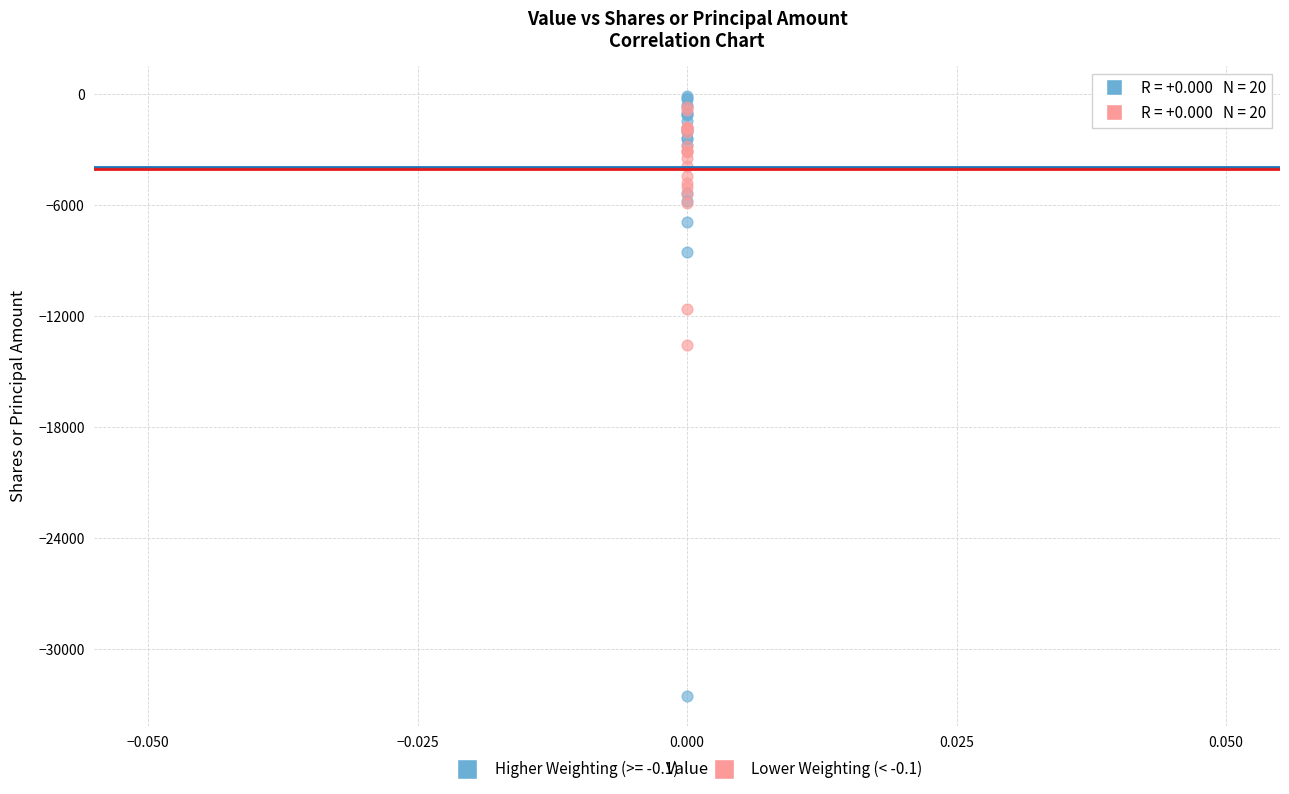

Across all series, what Y value is closest to -16299?

-13570